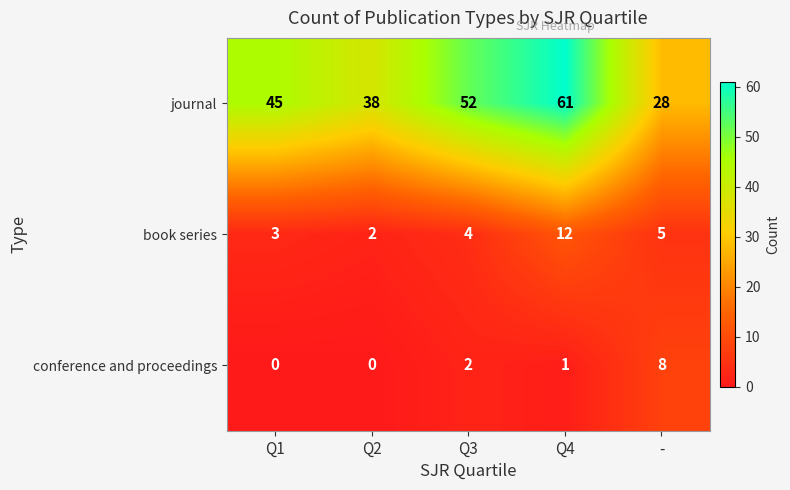

What is the difference between the conference and proceedings values at - and Q1?

8